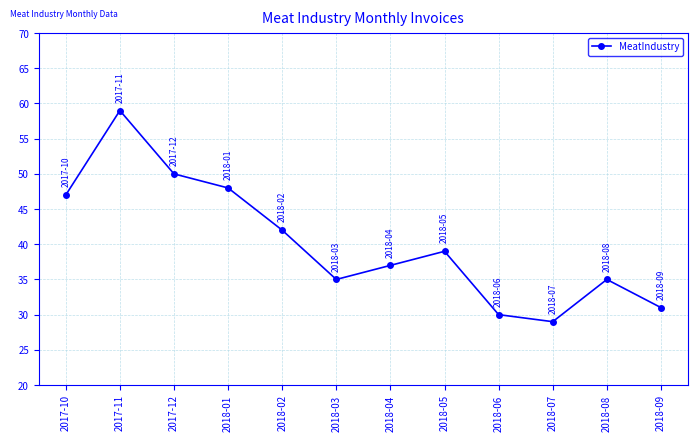

Which category has the highest value across all series?

2017-11